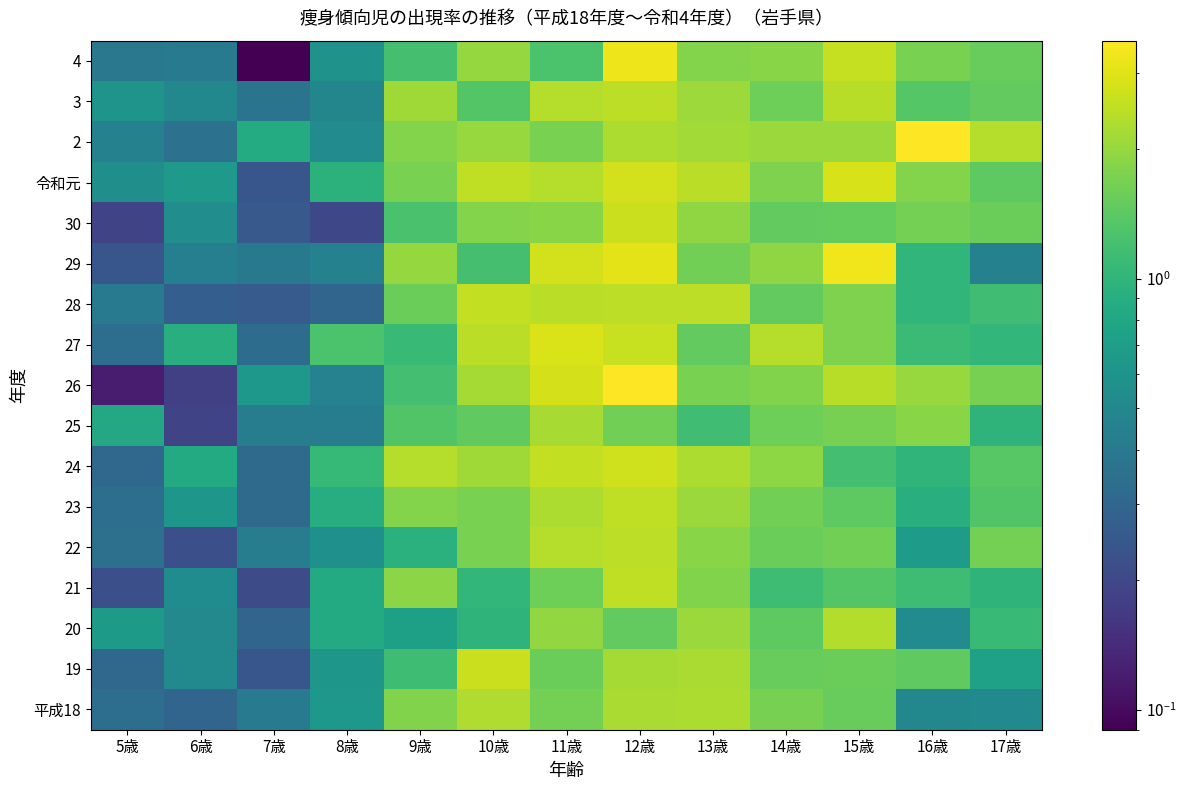

At which category is the sum across all series the highest?

12歳